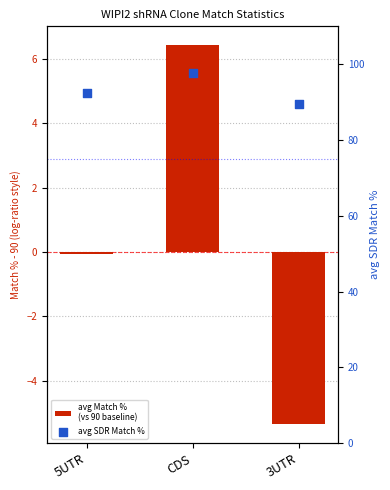

Which series reaches the maximum Y coordinate?

avg SDR Match %